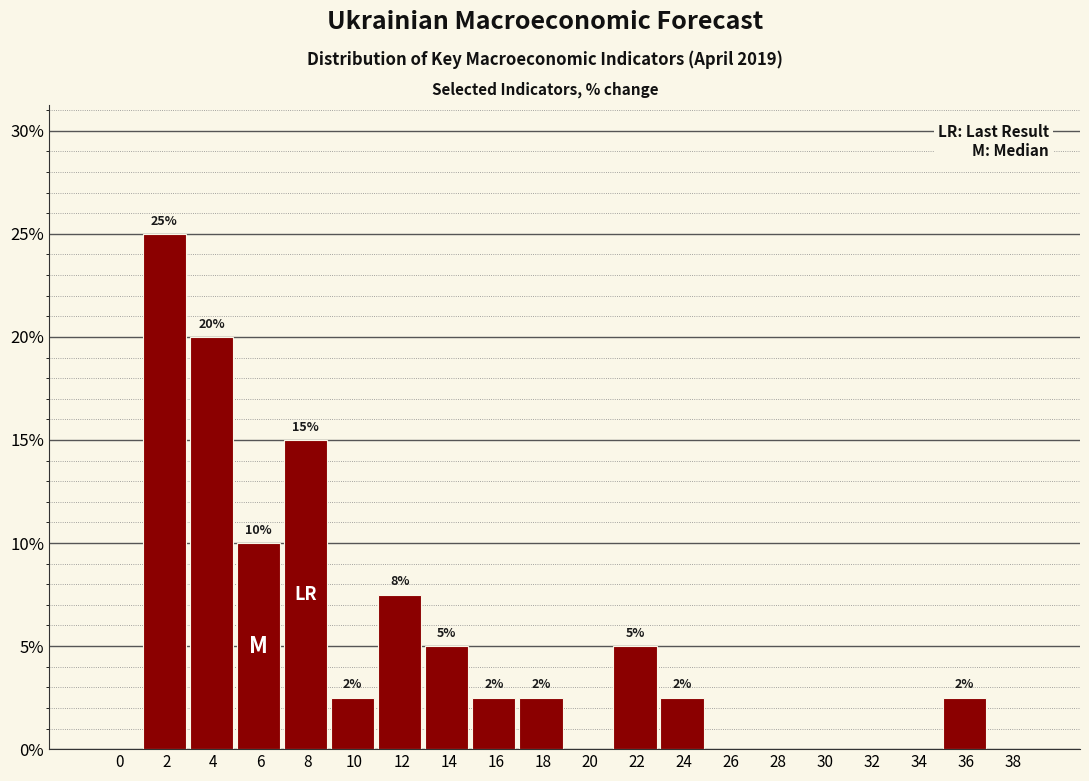

Between 28 and 14, which is larger?

14